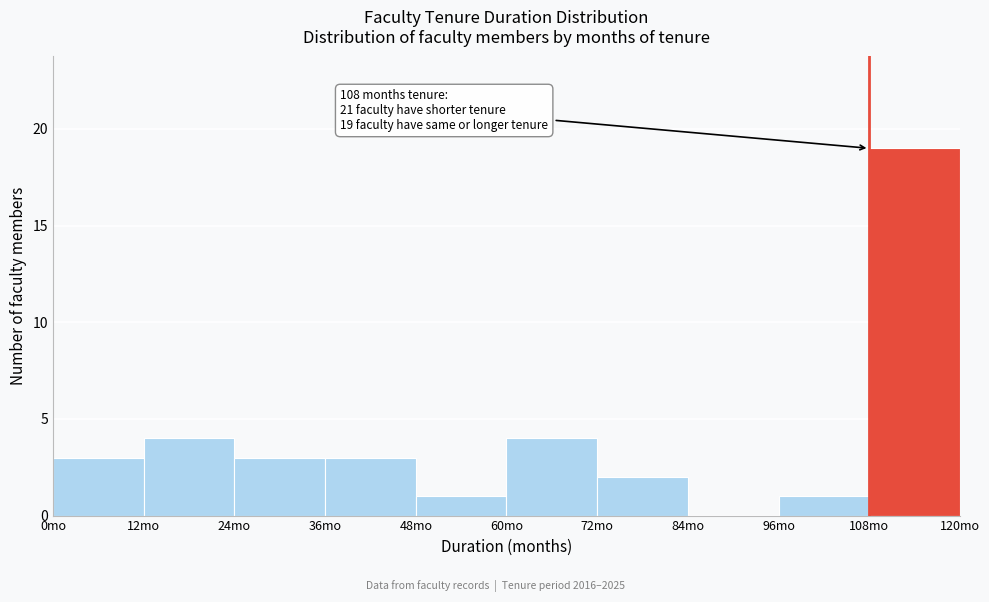

Over which range of the x-axis is the bar tallest?

108 to 120